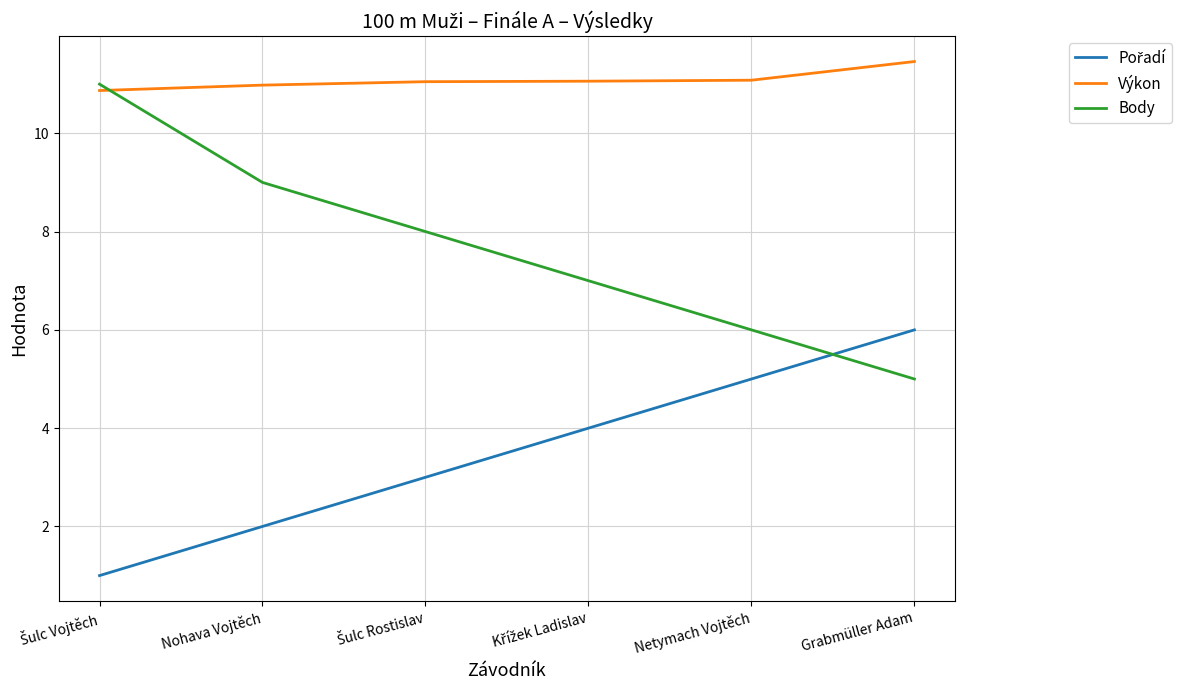

What is the maximum value shown in the chart?

11.5